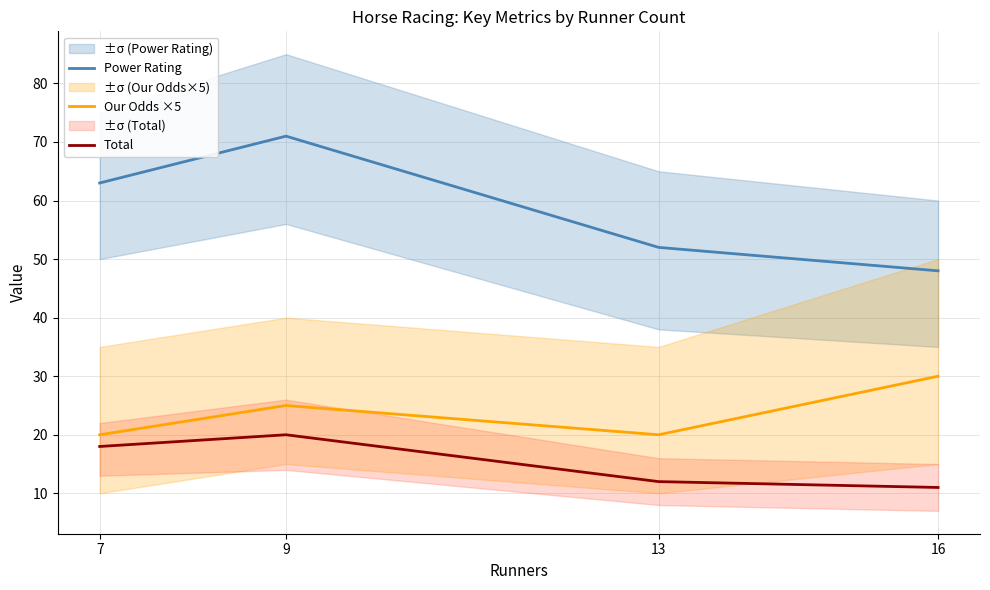

What is the value of the Total point at the 1st from the left?

18